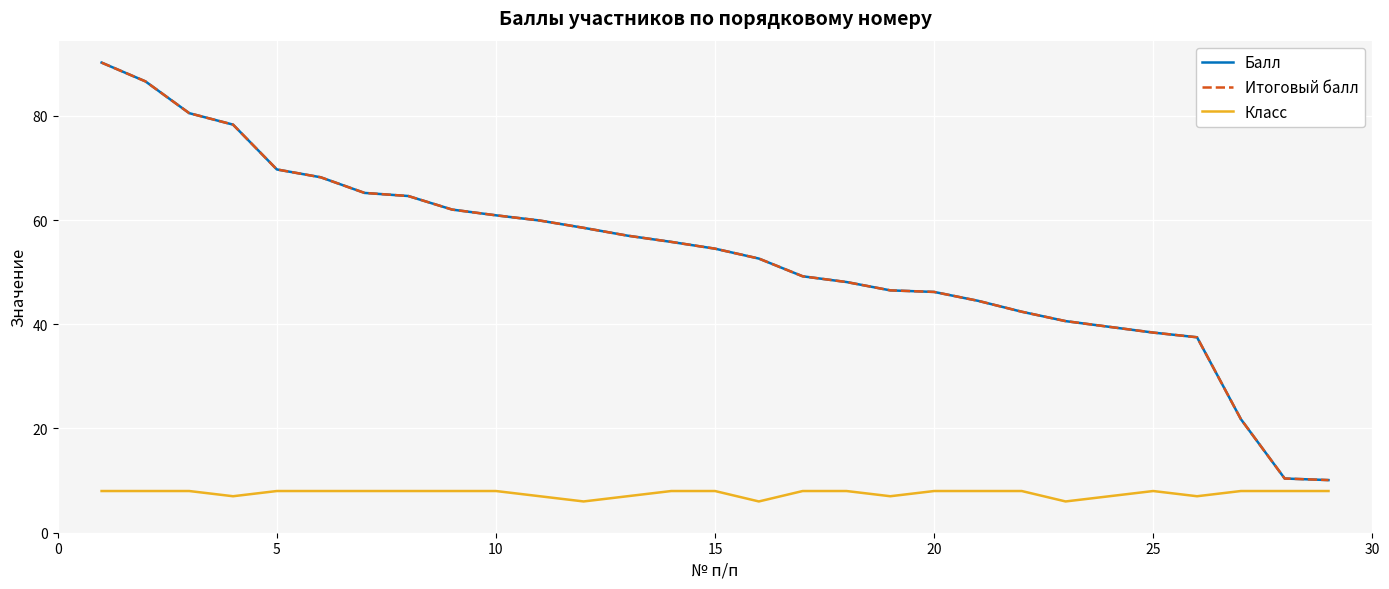

What is the sum of all Балл values?

1539.7